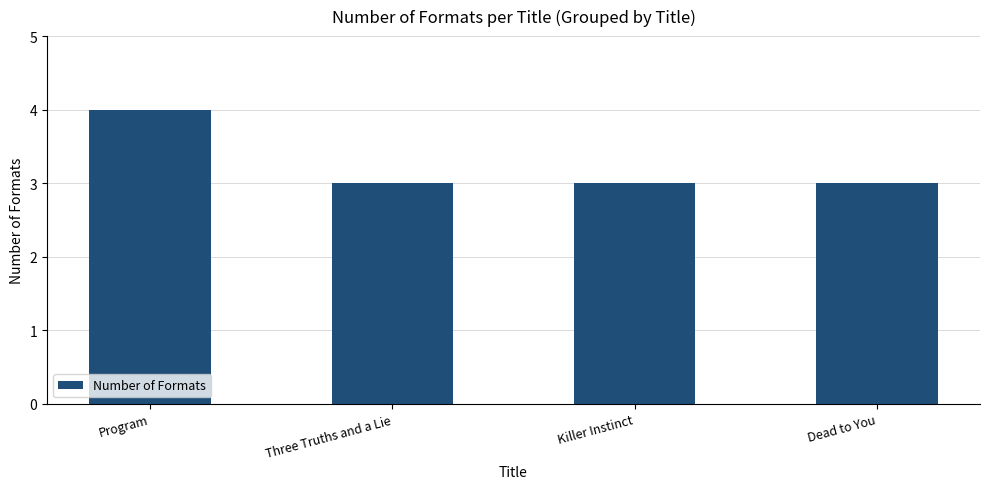

How many bars are there in total?

4